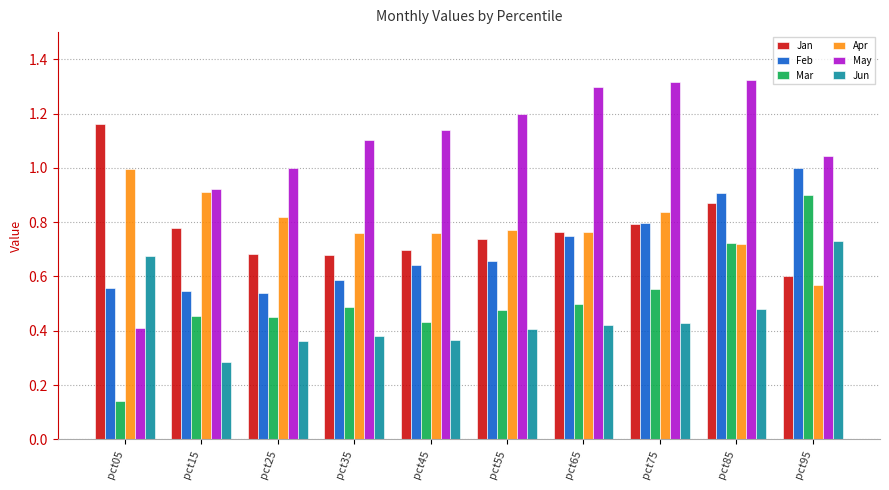

What is the total value across all series at pct15?

3.9